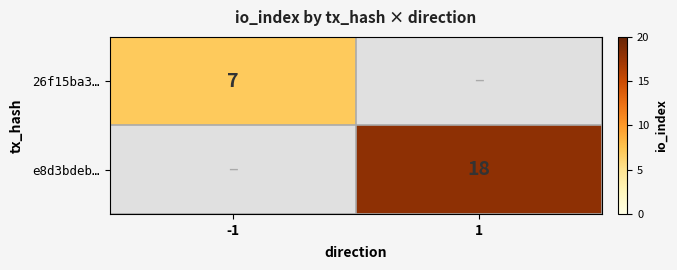

The value of 26f15ba3… at -1 is 11. True or false?

False